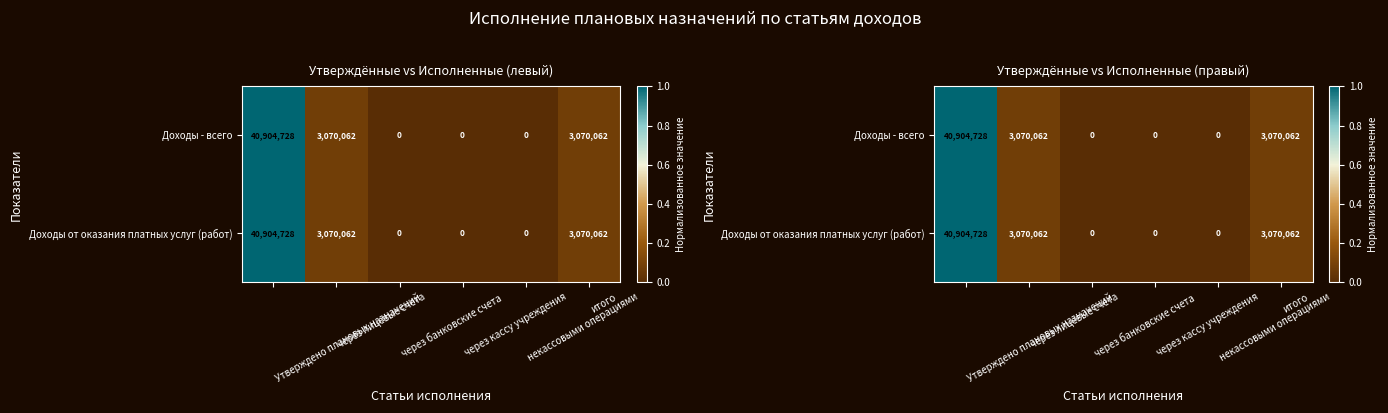

At which category is the sum across all series the highest?

Утверждено плановых назначений